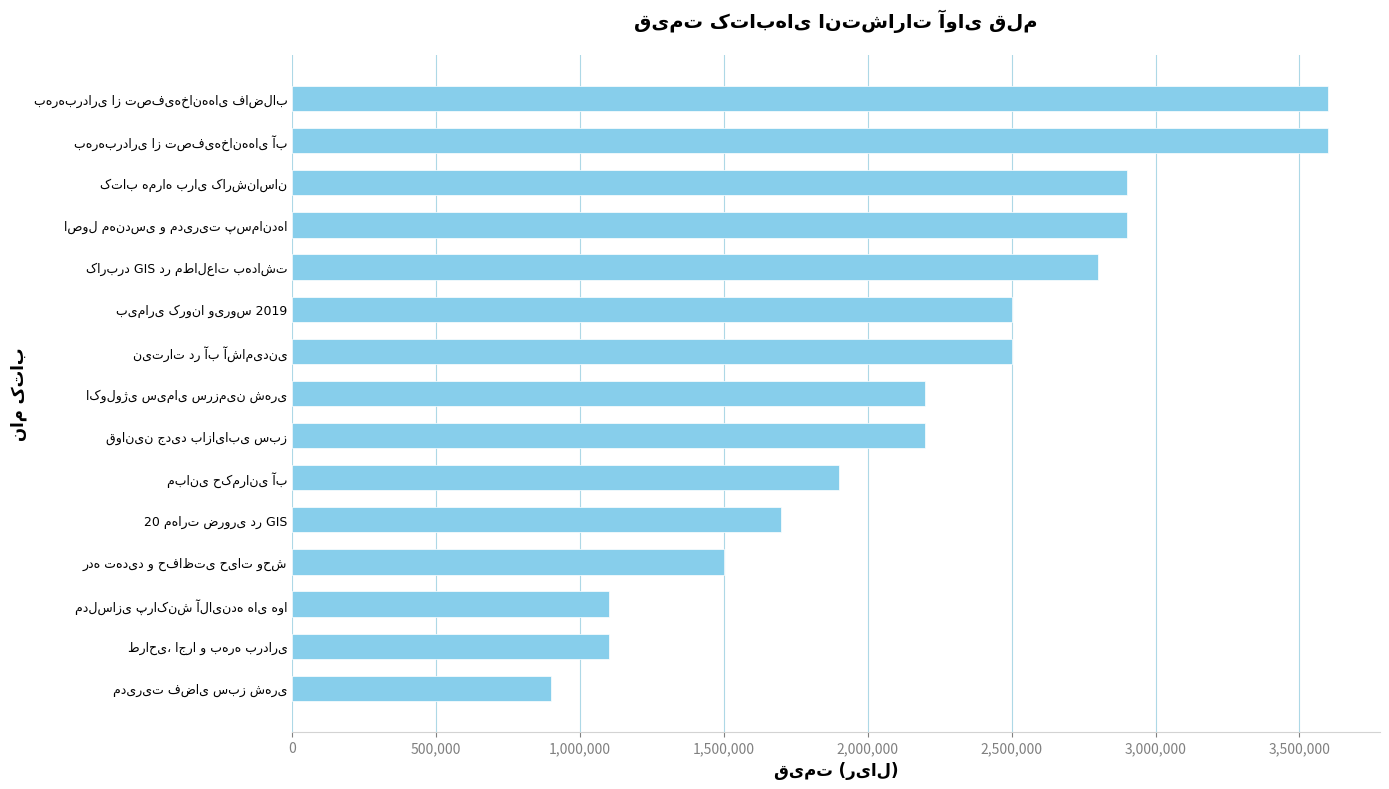

What is the difference between the second highest and minimum values?

2700000